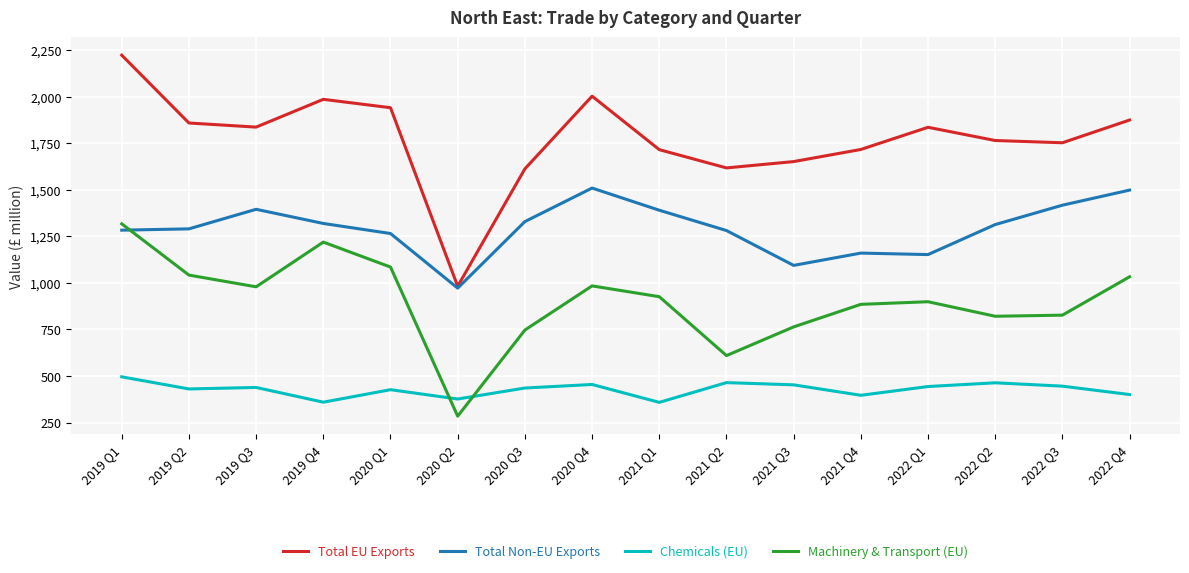

The value of Machinery & Transport (EU) at 2020 Q2 is 285. True or false?

True